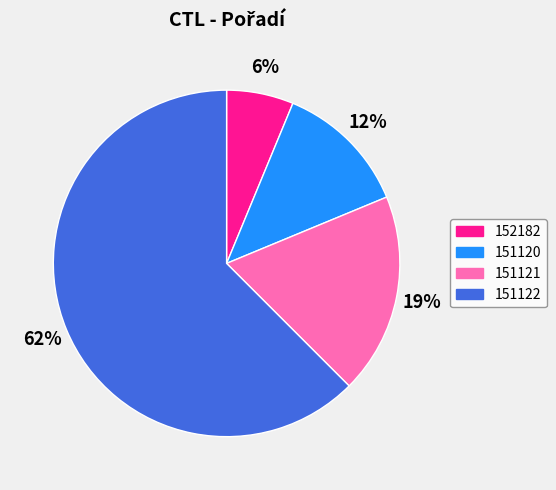

Count the number of slices in the pie.

4